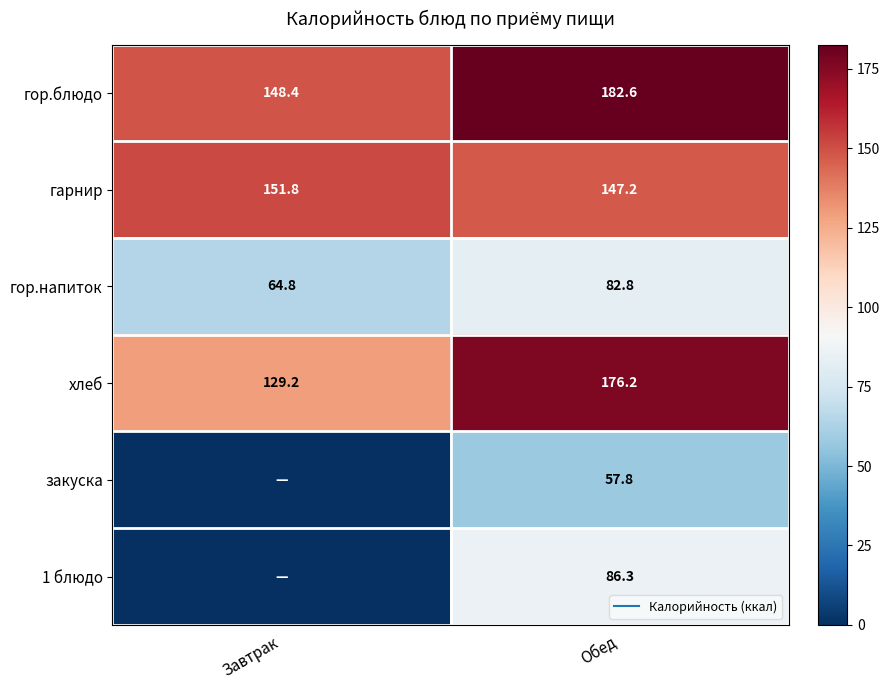

At which label does гор.блюдо reach its peak?

Обед